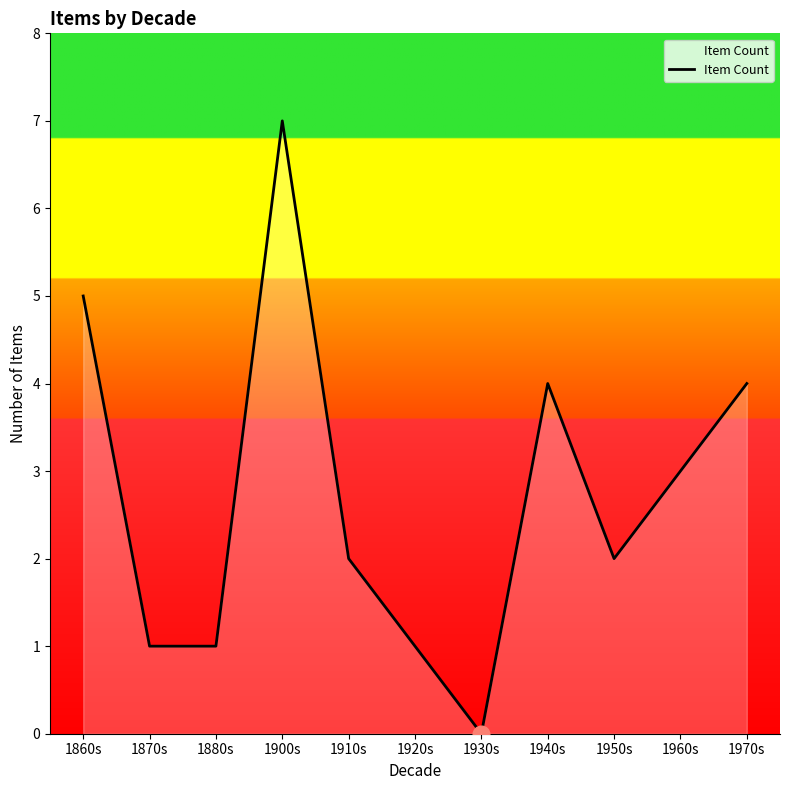

At which category does the chart reach its peak across all series?

1900s